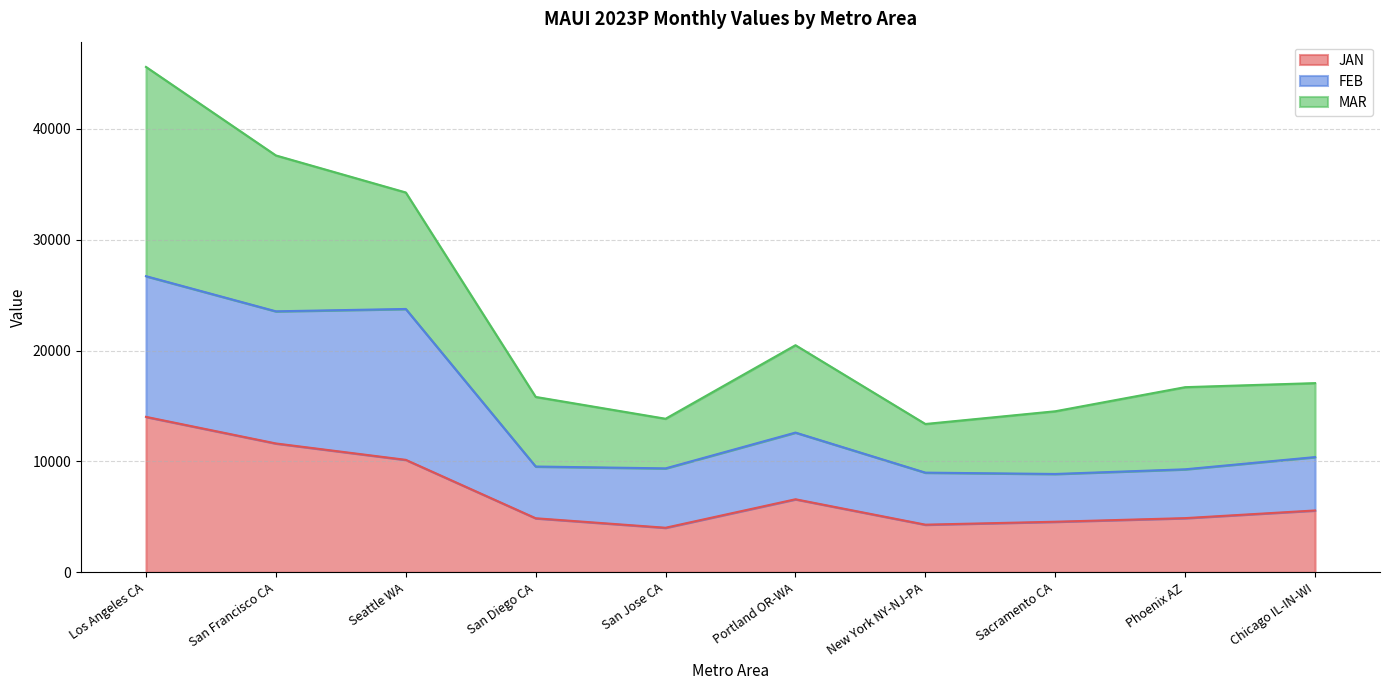

How many categories are shown in the chart?

10